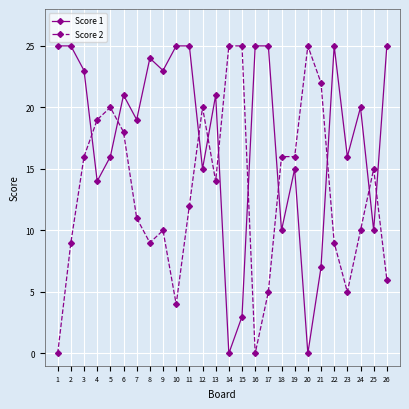

How many times do Score 2 and Score 1 cross each other?

10